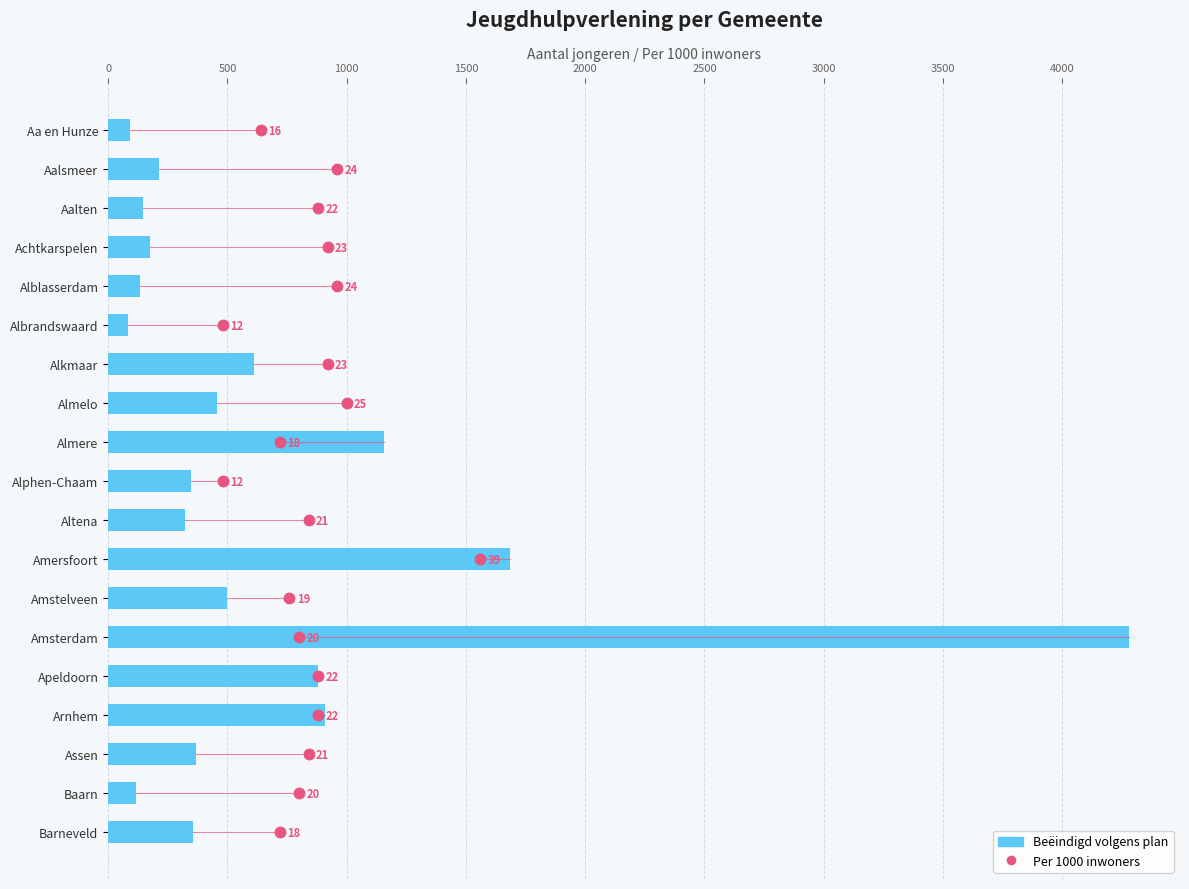

Which series has the largest total across all categories?

Beëindigd volgens plan